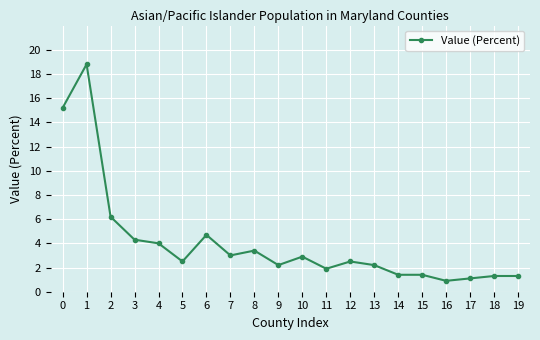

What is the difference between the maximum and minimum values?

17.9